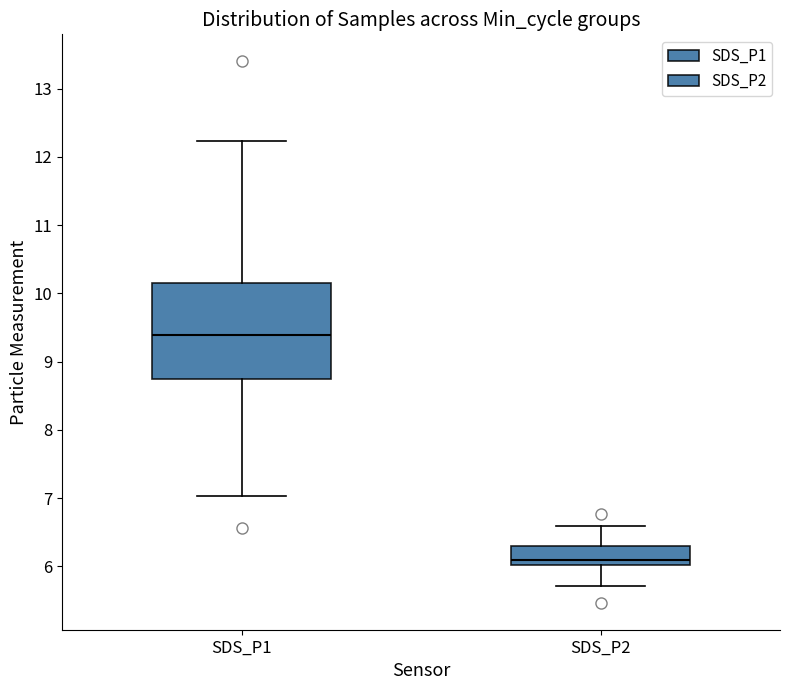

Reading left to right, read every box against the y-axis: the position of its median line, the range the box covers, and the ends of its whiskers. The values are not printed on the chart, so give them approximately, as read against the axis.

SDS_P1: median 9.4, box 8.7 to 10.2, whiskers 7.0 to 12.2
SDS_P2: median 6.1, box 6.0 to 6.3, whiskers 5.7 to 6.6